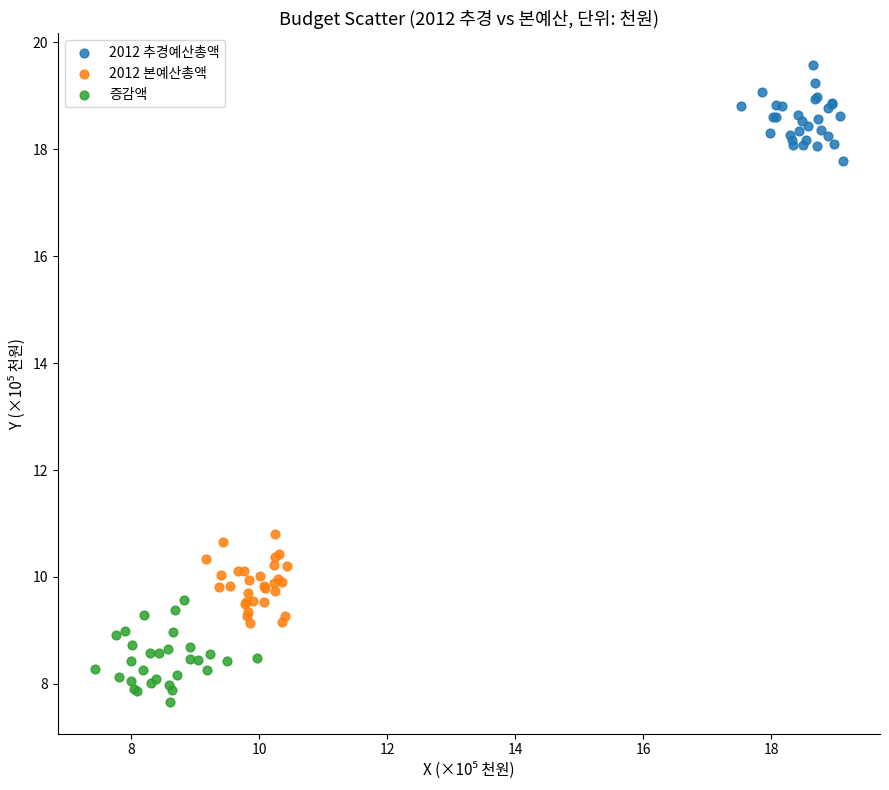

Which series reaches the minimum Y coordinate?

증감액